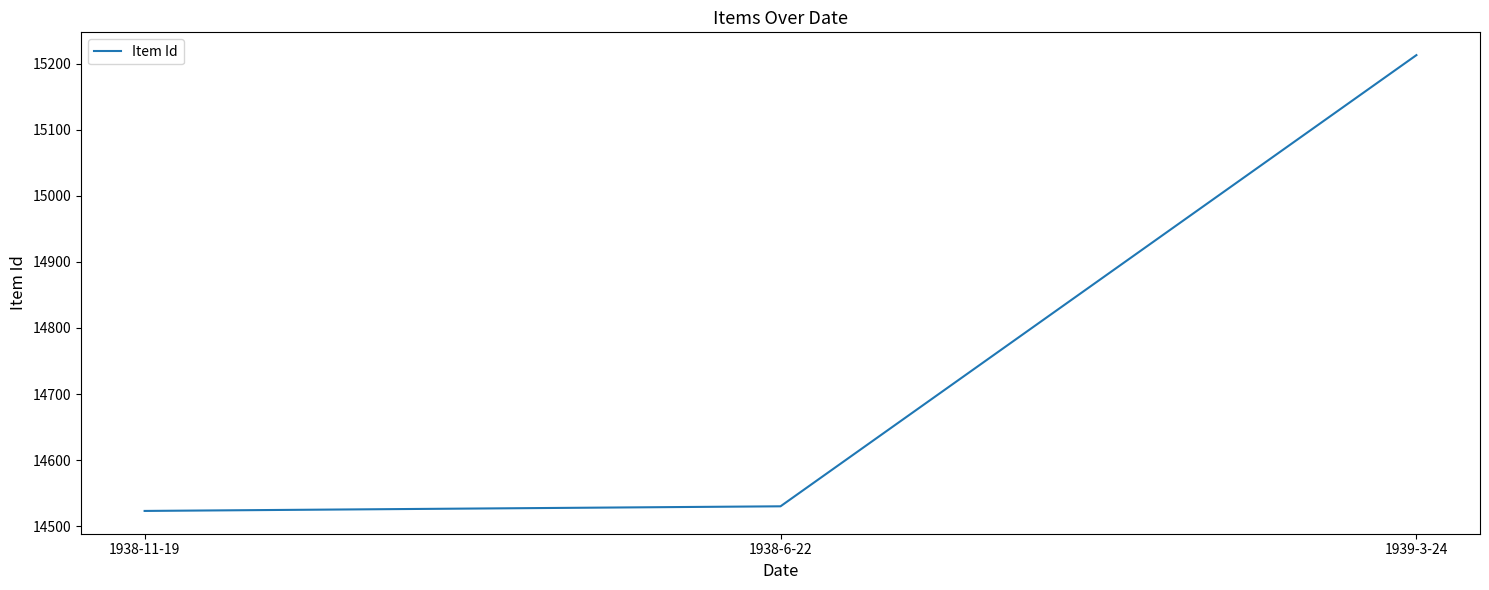

At which category does the chart reach its minimum across all series?

1938-11-19